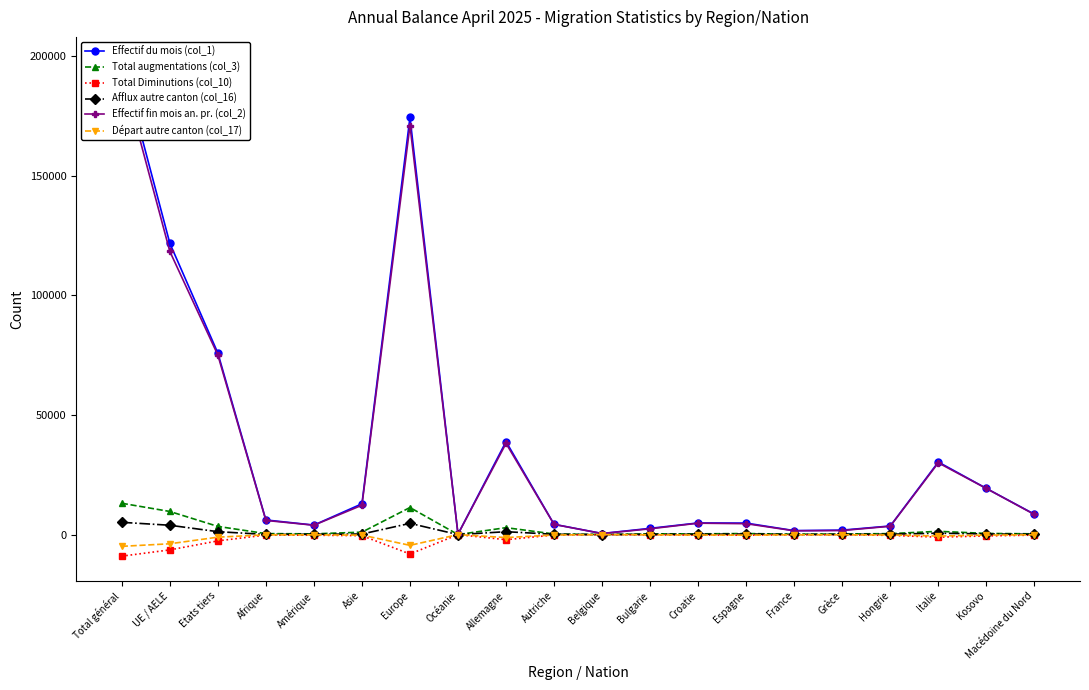

Where does the Départ autre canton (col_17) series first go above -161?

Afrique